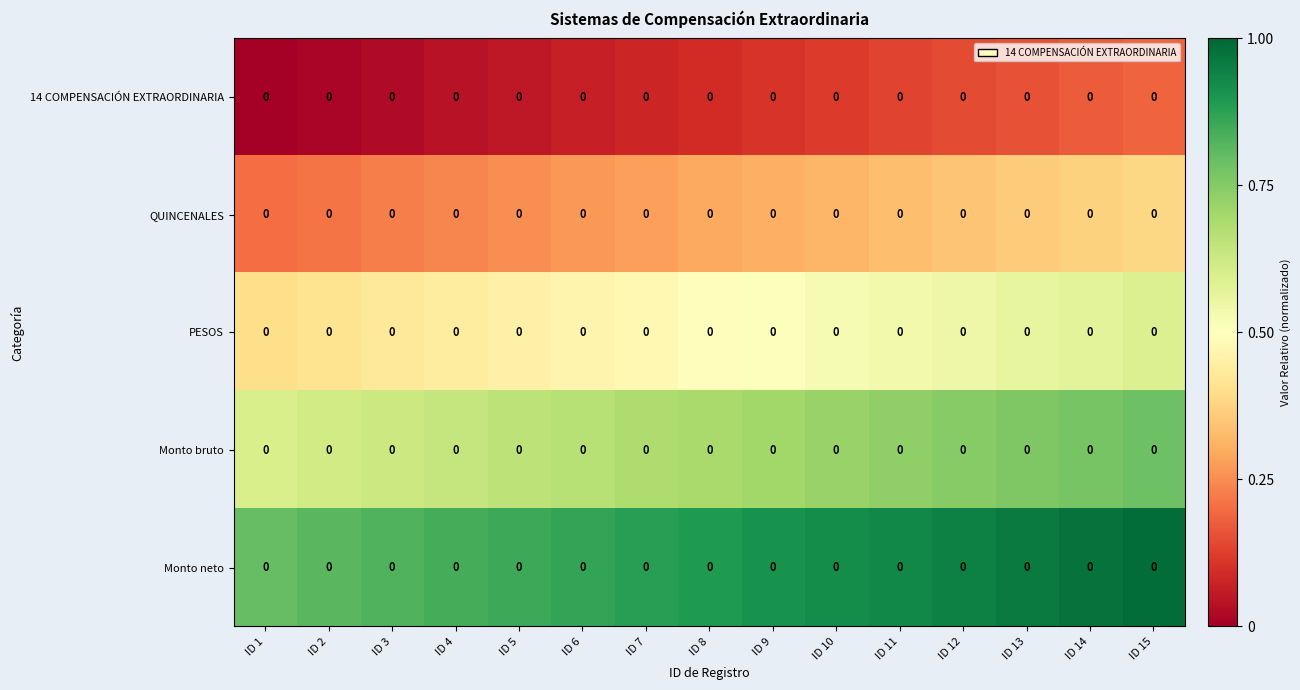

The value of 14 COMPENSACIÓN EXTRAORDINARIA at ID 14 is 0.1. True or false?

False